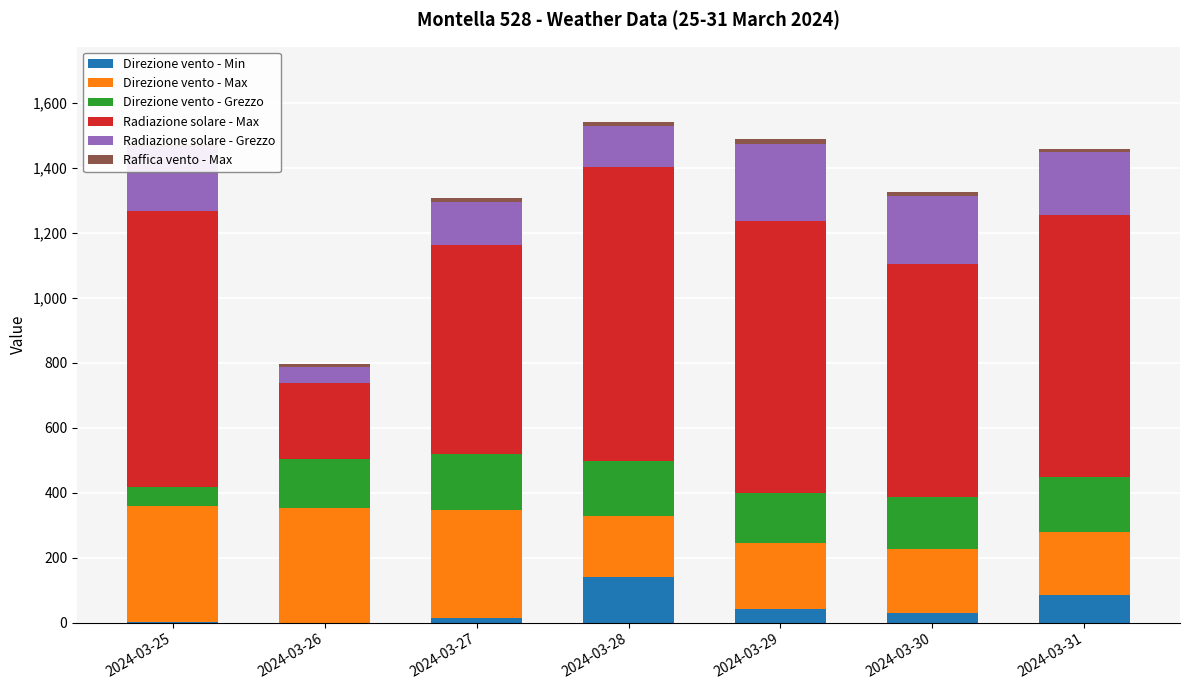

Where does the Radiazione solare - Max series first go above 805?

2024-03-25